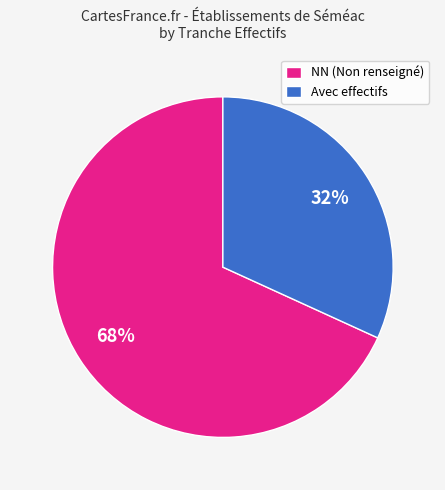

How many segments does this pie chart have?

2